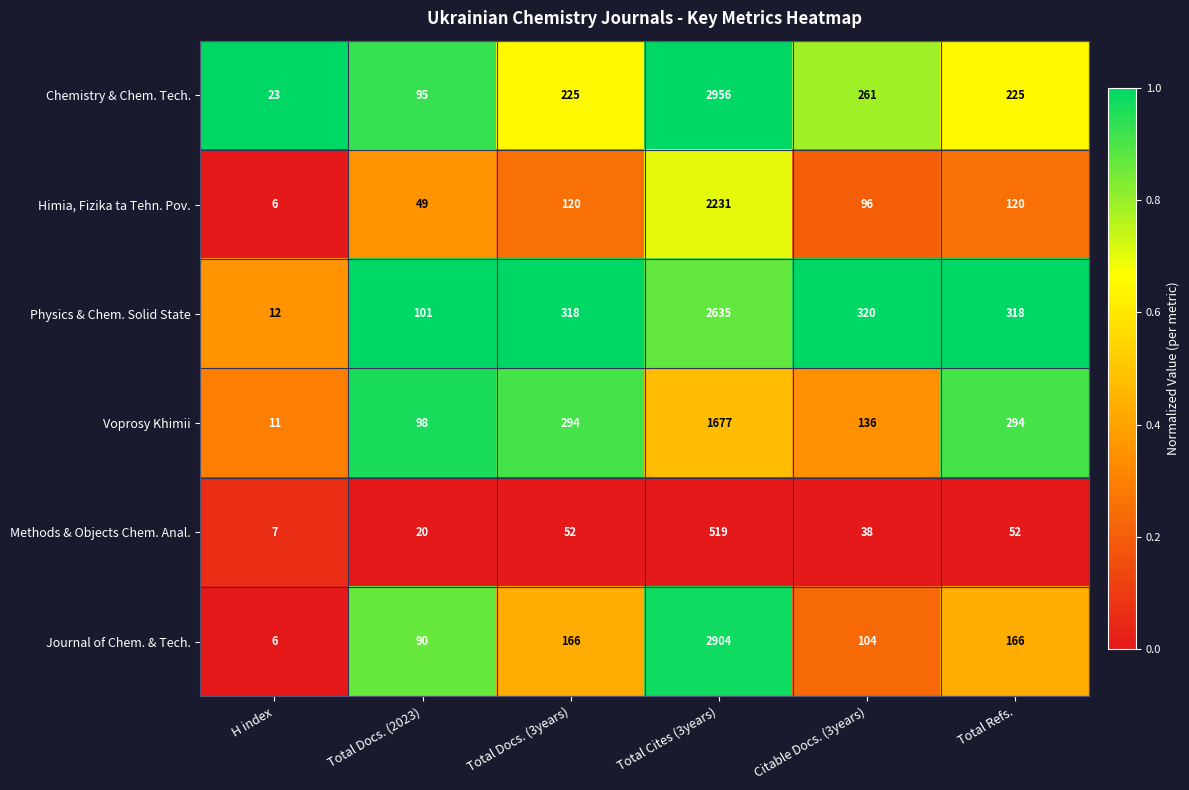

What is the sum of all Himia, Fizika ta Tehn. Pov. values?

2622